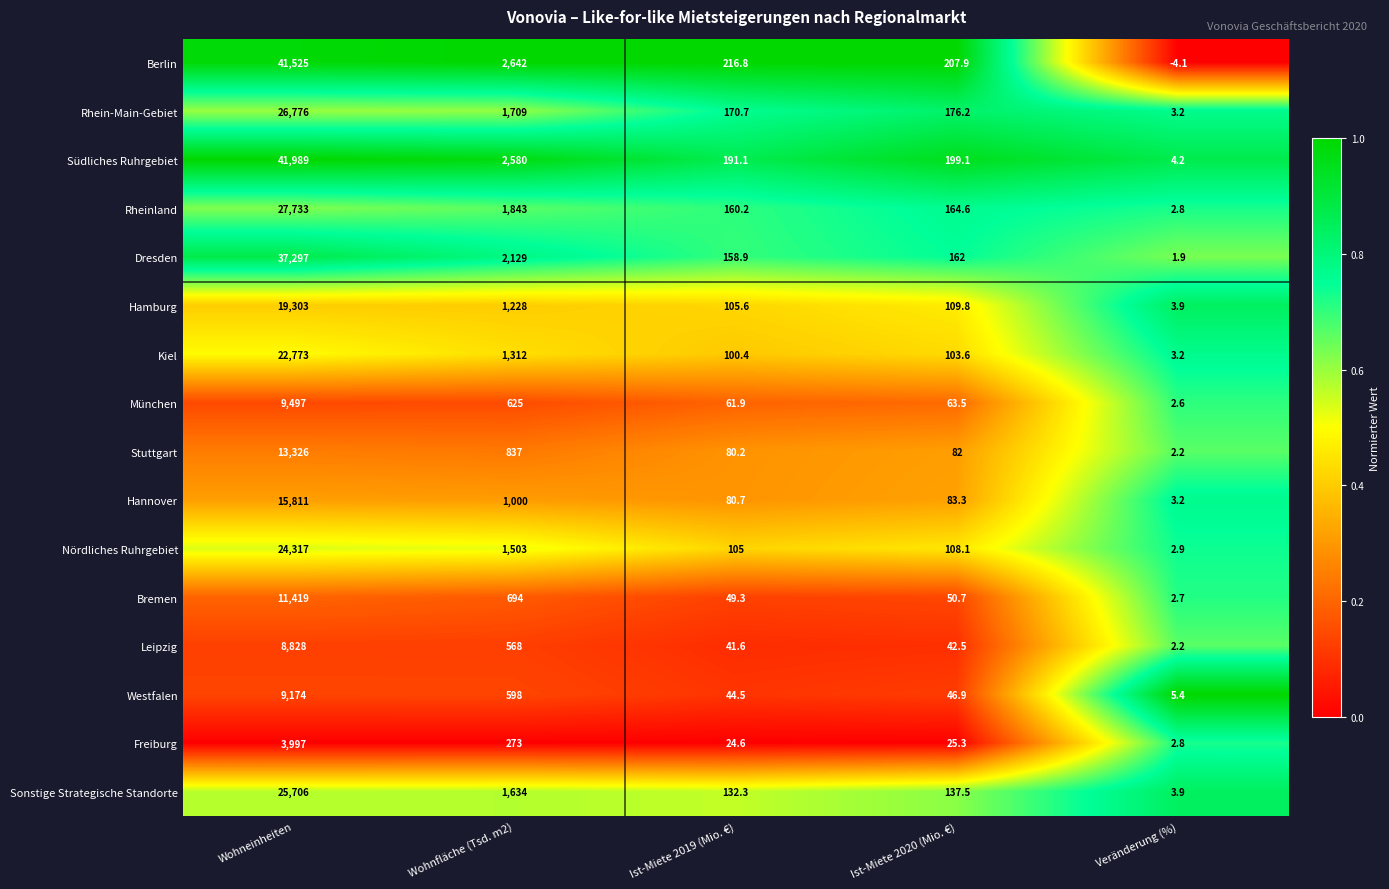

True or false: Berlin has a value of 41525.0 at Wohneinheiten.

True